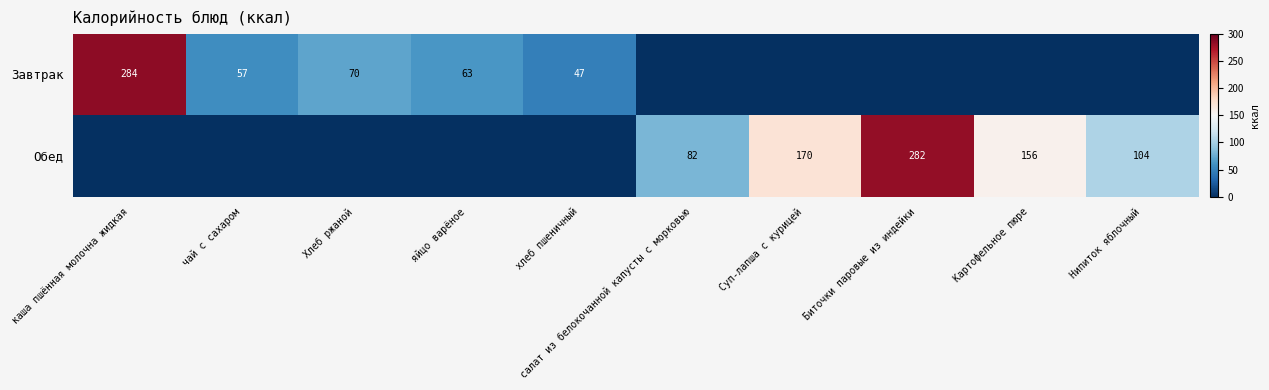

What is the difference between the Завтрак values at чай с сахаром and каша пшённая молочна жидкая?

227